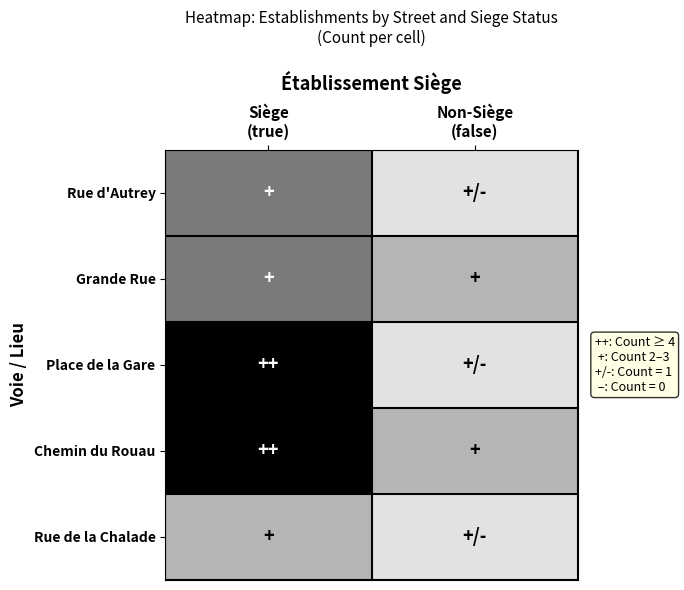

What is the maximum value shown in the chart?

5